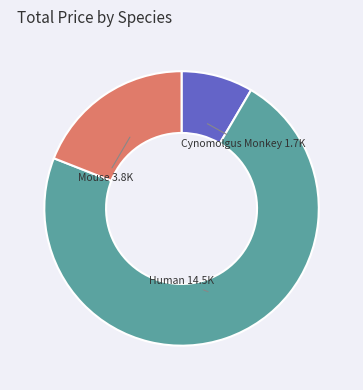

Is there any slice that represents more than half of the pie?

Yes